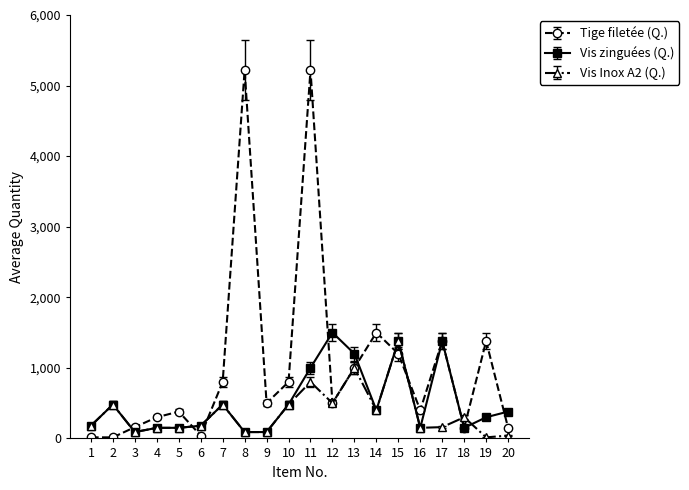

Is the value of Vis Inox A2 (Q.) at 15 greater than the value of Vis zinguées (Q.) at 14?

Yes